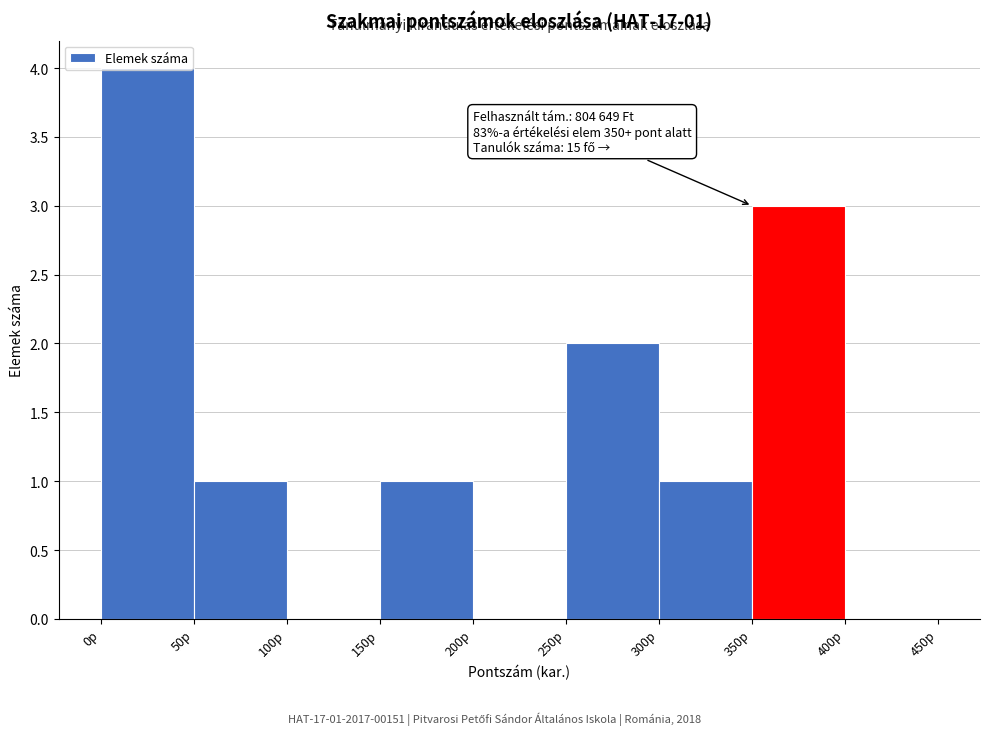

Which range on the x-axis has the tallest bar?

0 to 50